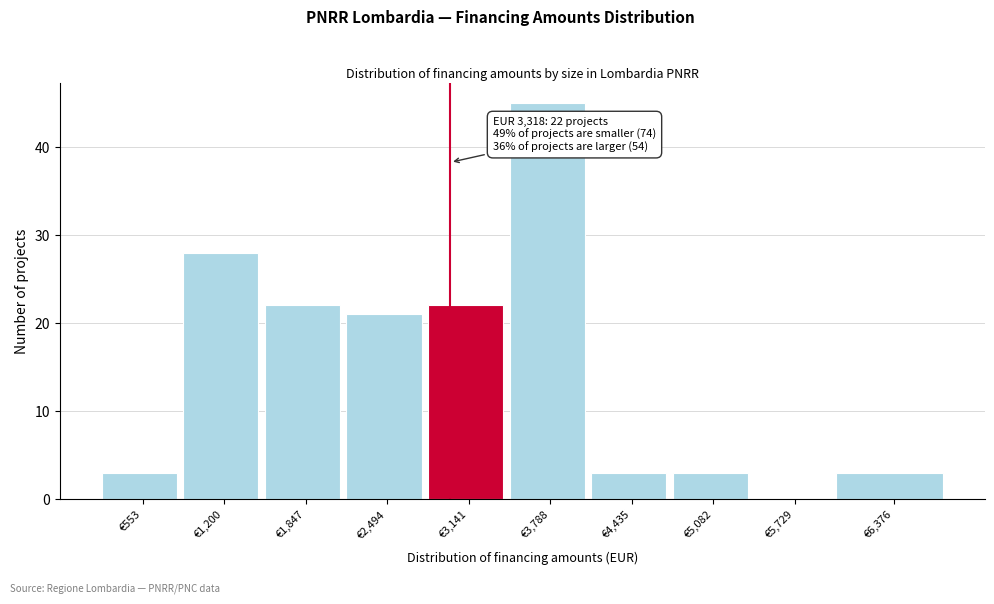

Reading left to right, list all the values displayed in this chart.

€553=3	€1,200=28	€1,847=22	€2,494=21	€3,141=22	€3,788=45	€4,435=3	€5,082=3	€5,729=0	€6,376=3